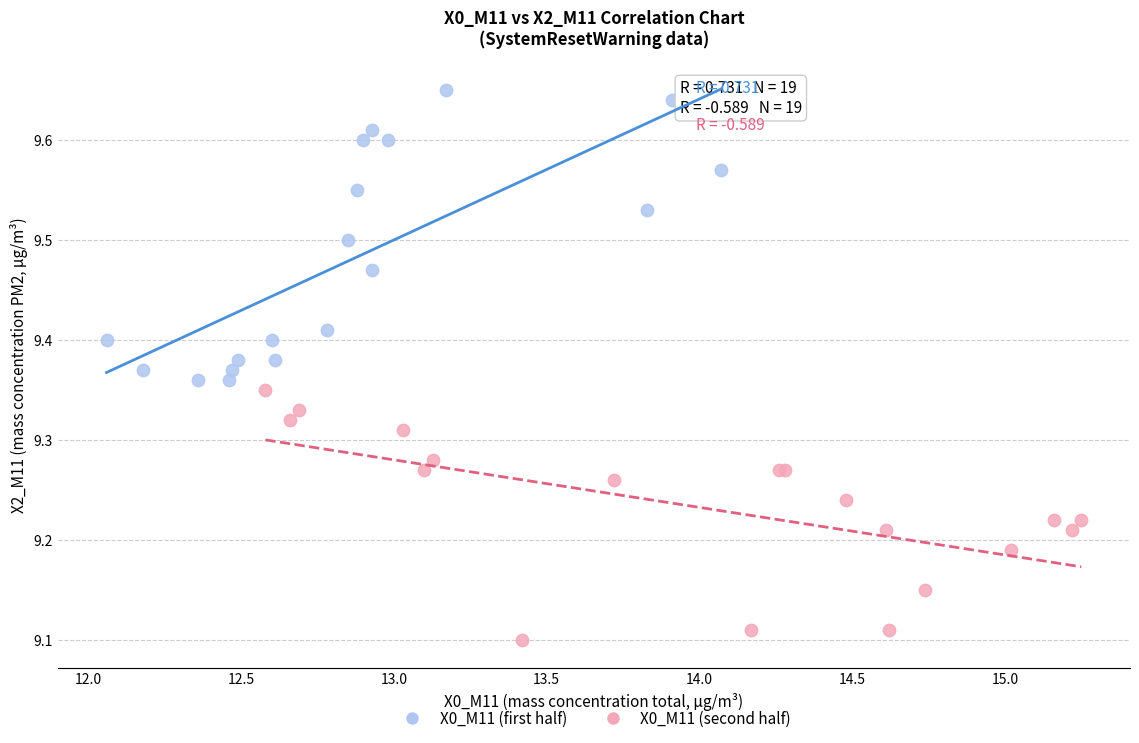

Which series reaches the minimum Y coordinate?

X0_M11 (second half)